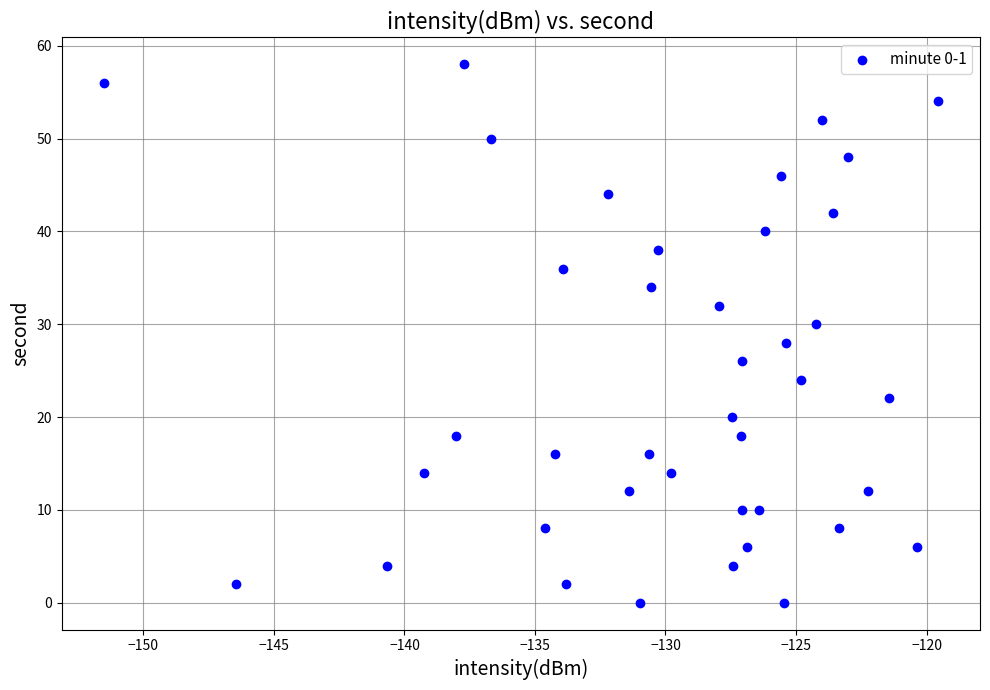

What is the range of Y values (max minus min)?

58